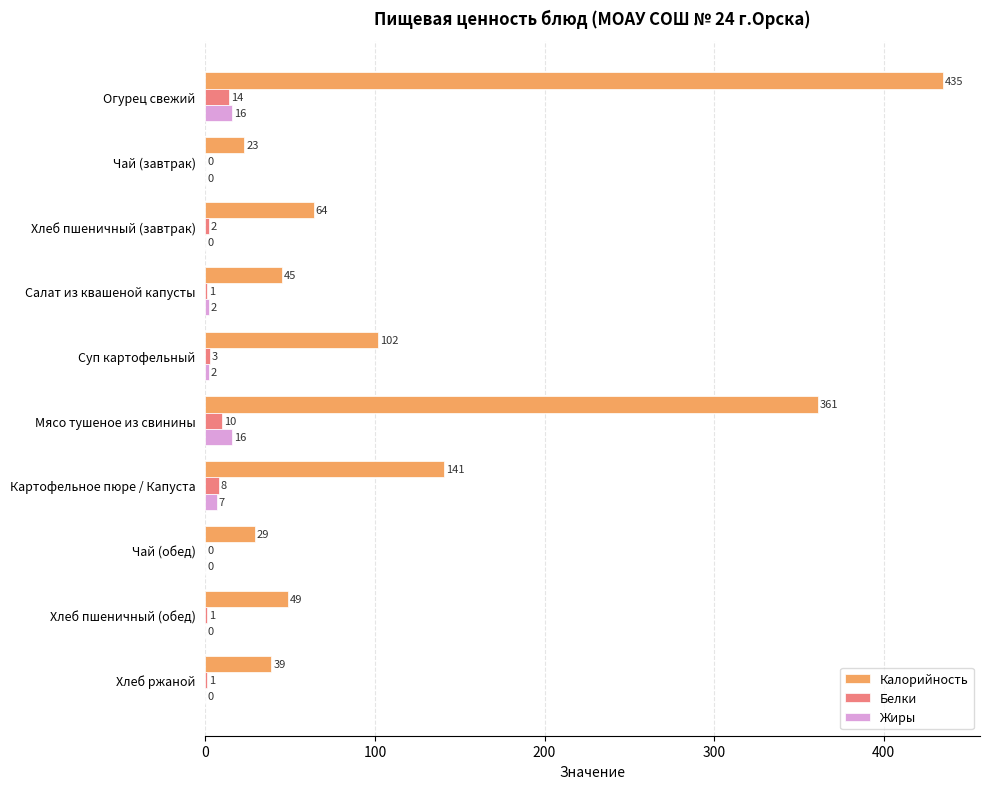

What is the highest value of the Калорийность series?

435